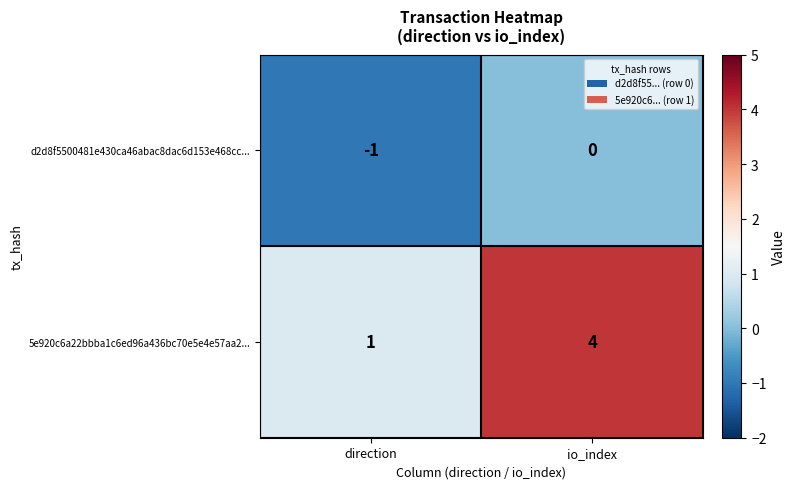

Reading right to left, transcribe all the data shown in this chart.

d2d8f5500481e430ca46abac8dac6d153e468cc...: io_index=0	direction=-1
5e920c6a22bbba1c6ed96a436bc70e5e4e57aa2...: io_index=4	direction=1